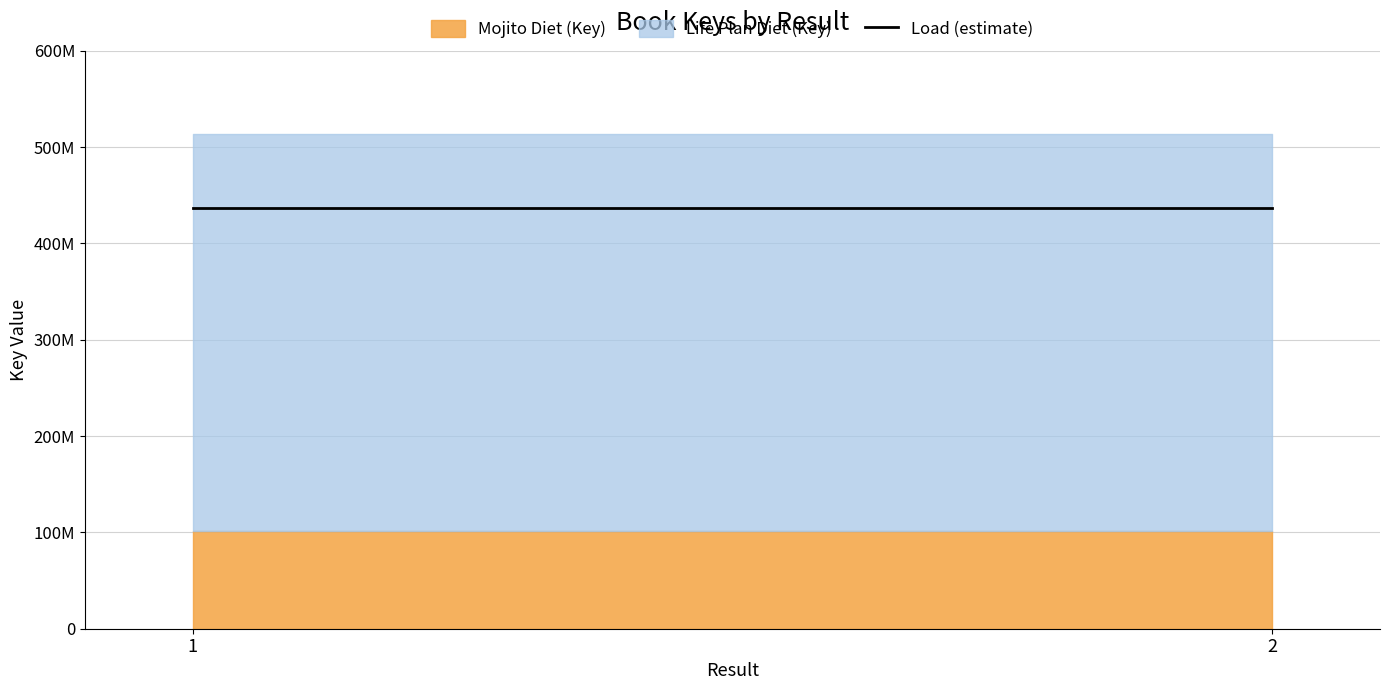

What is the average value of the Mojito Diet (Key) series?

101161904